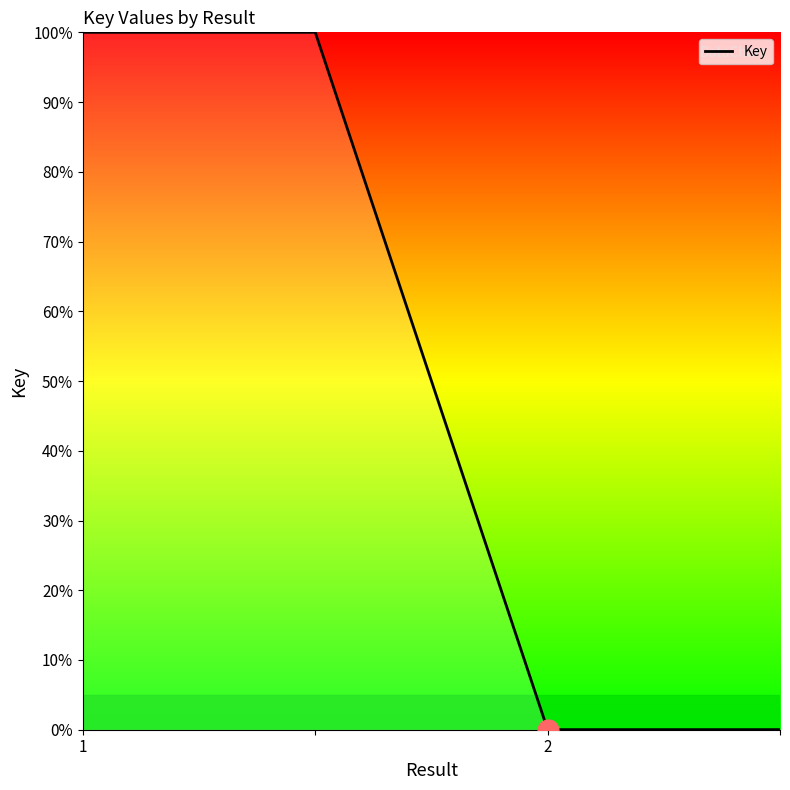

How many lines are shown in the chart?

1